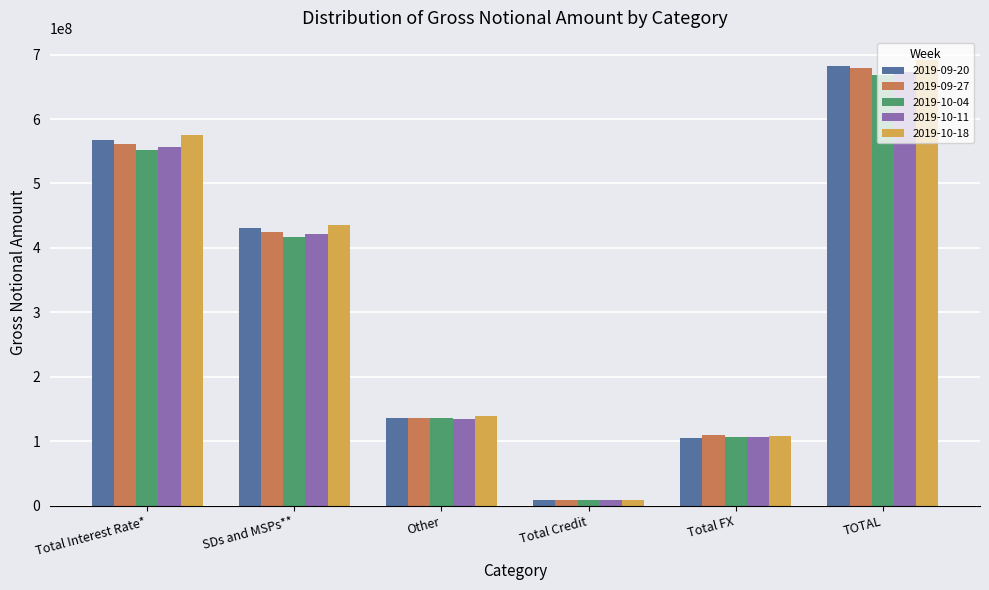

What is the sum of the 2019-10-04 values at Total FX and Total Interest Rate*?

659144118